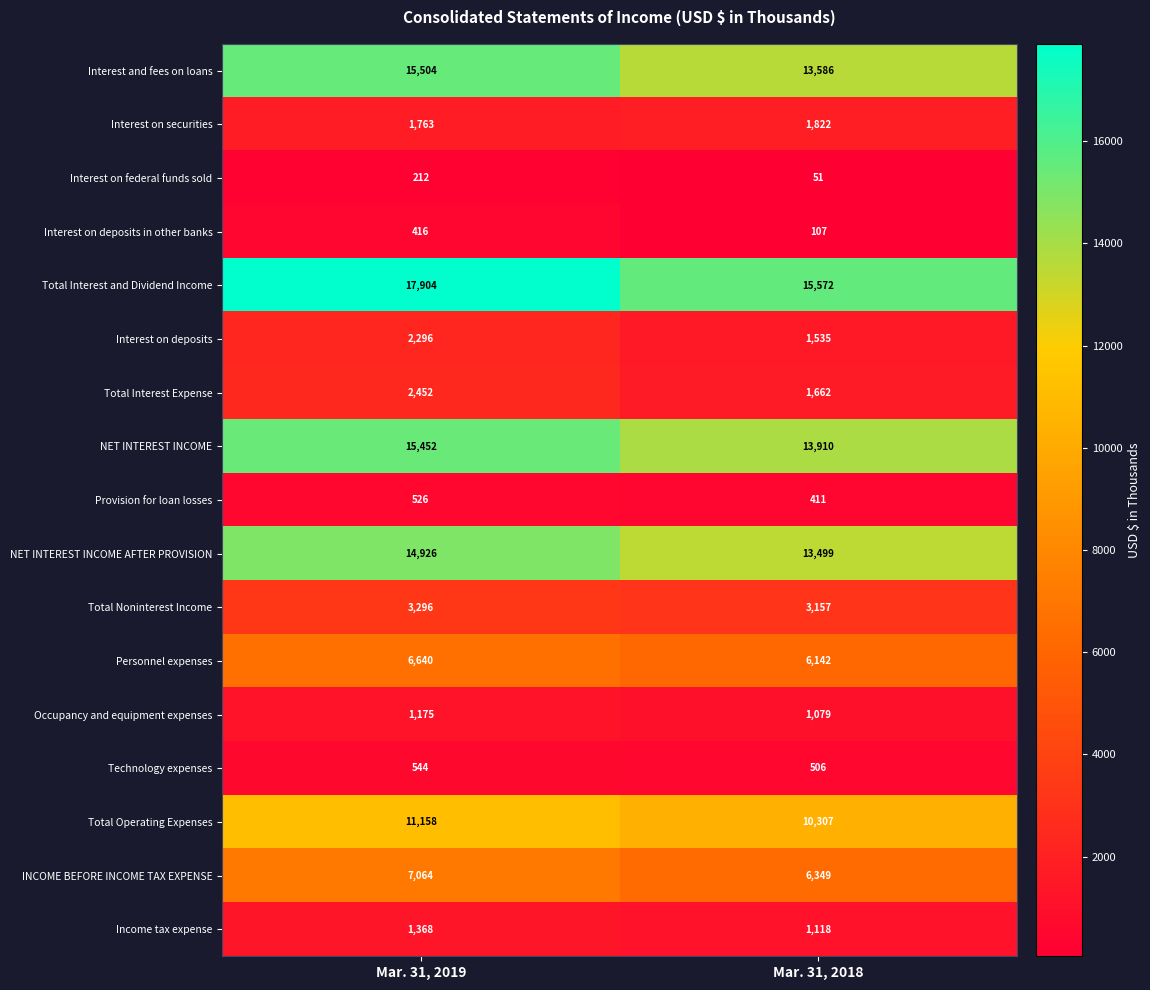

Which series has the largest total across all categories?

Total Interest and Dividend Income